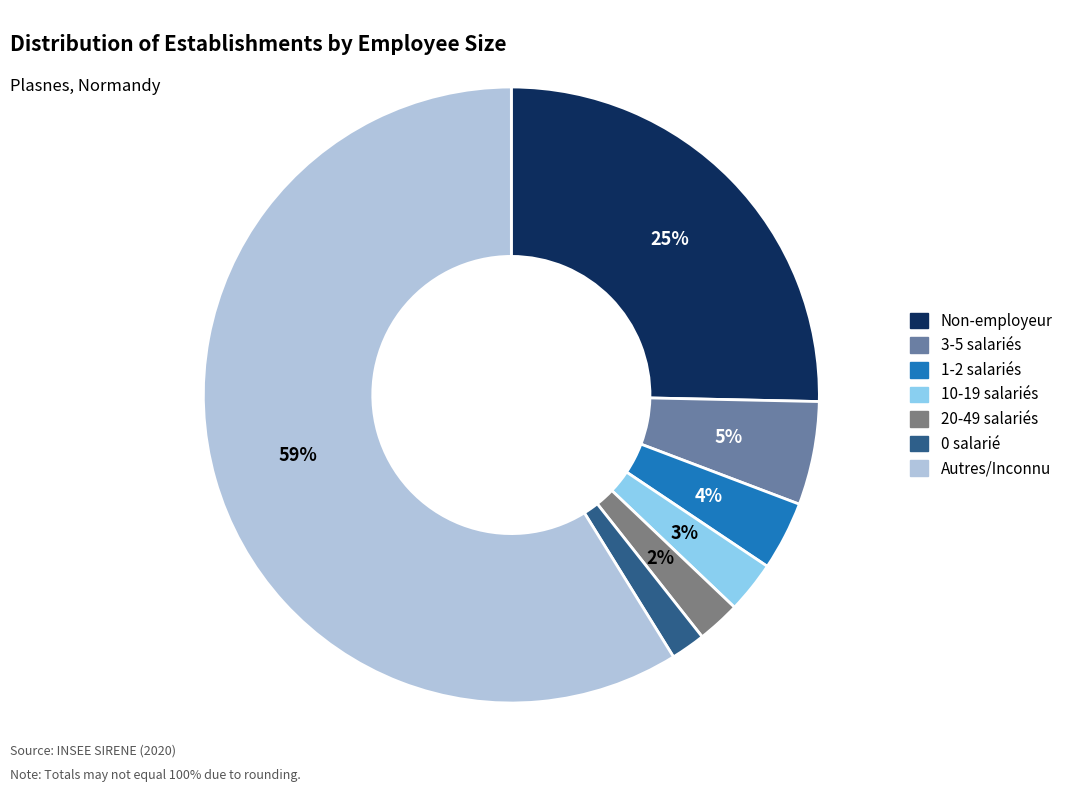

Is there a majority slice in this chart?

Yes